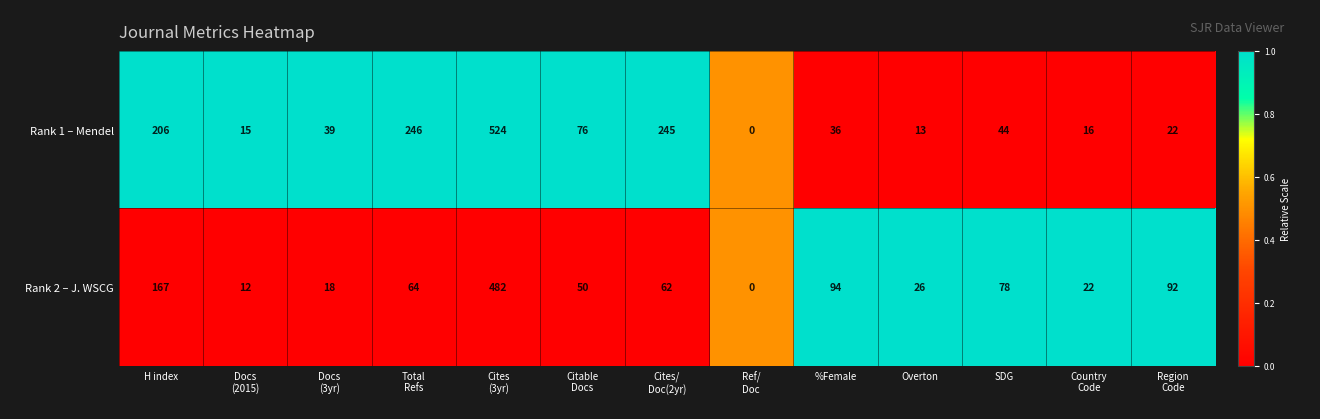

What is the sum of all Rank 2 – J. WSCG values?

1167